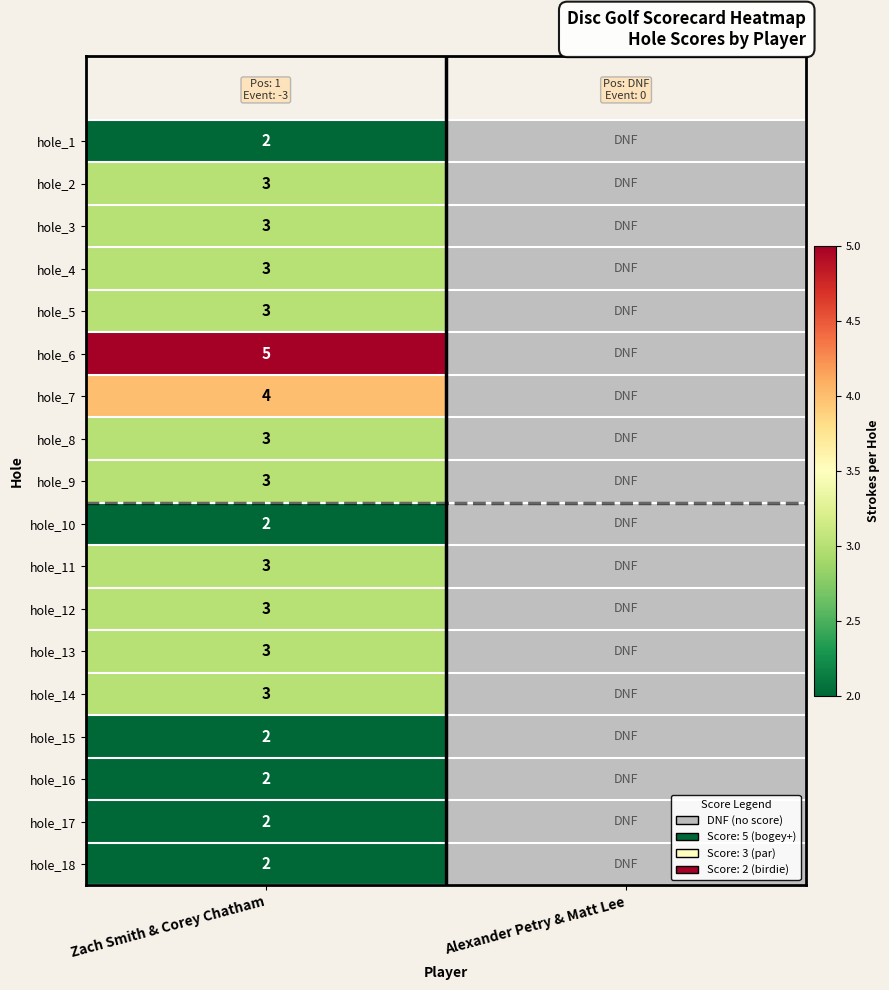

True or false: hole_2 has a value of 2 at Zach Smith & Corey Chatham.

False